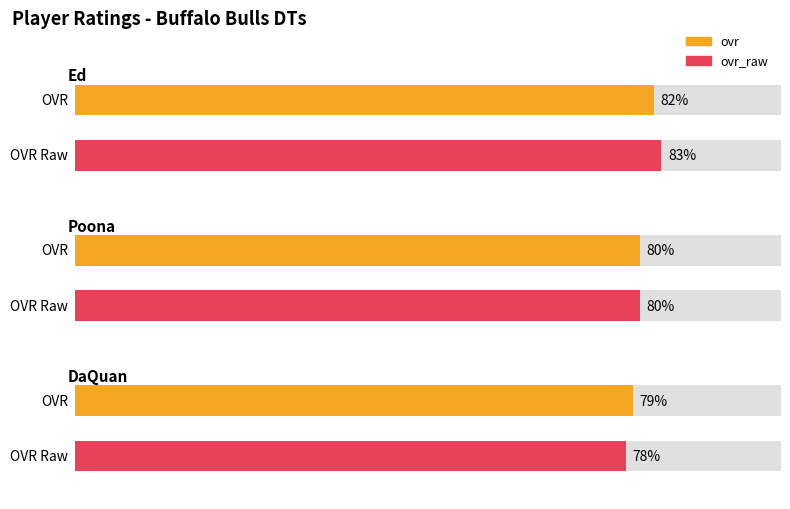

What is the spread (max minus min) of values at DaQuan?

1